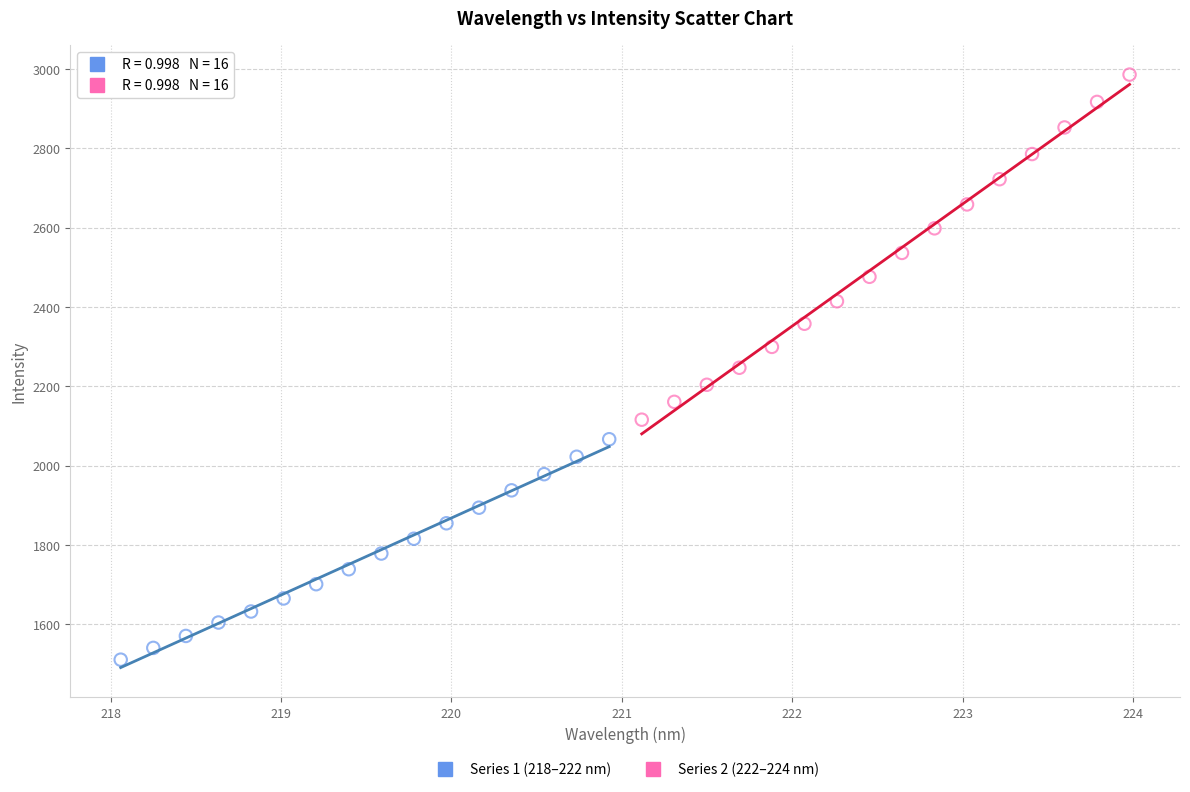

Which series reaches the minimum Y coordinate?

Series 1 (218–222 nm)